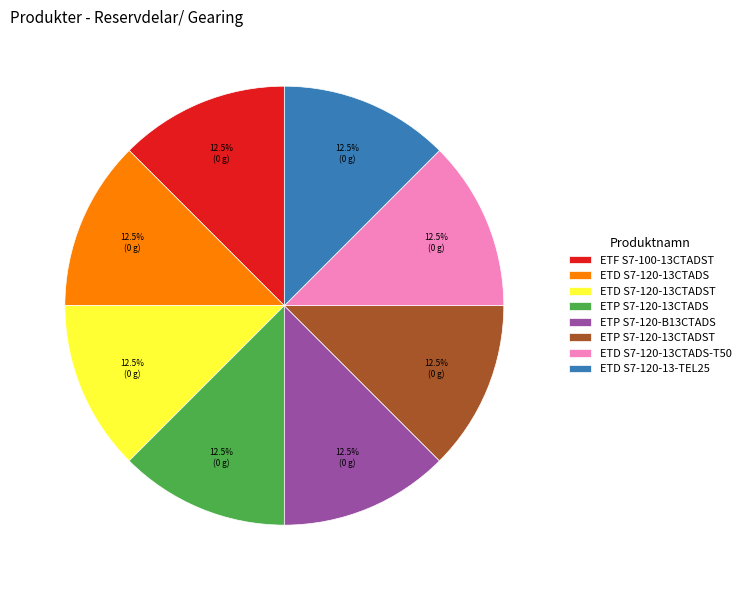

Approximately how many times larger is the value at ETD S7-120-13CTADST compared to ETP S7-120-13CTADST?

1.0